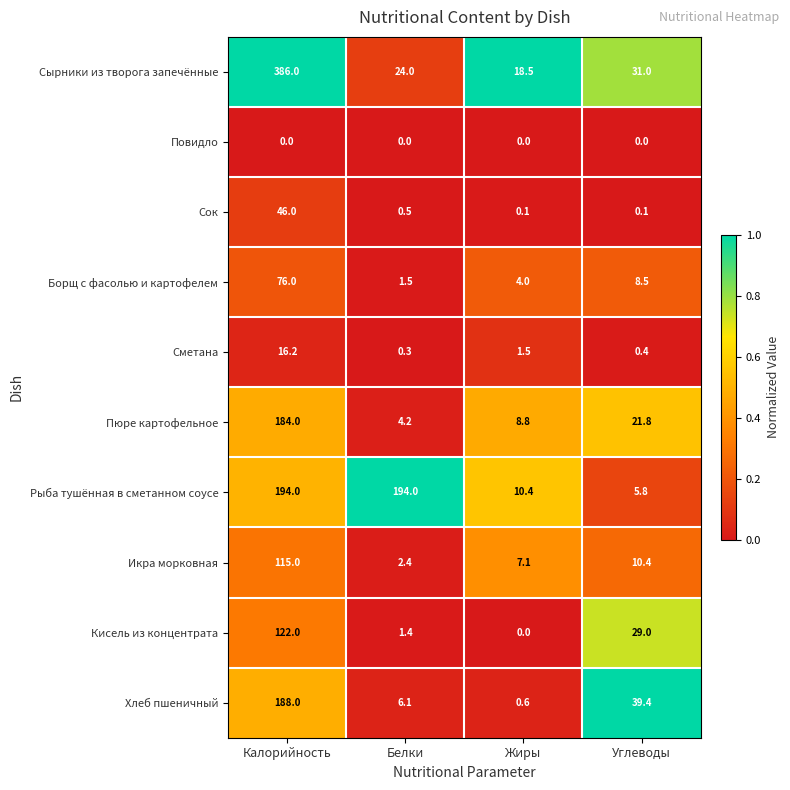

At which category is the sum across all series the highest?

Калорийность